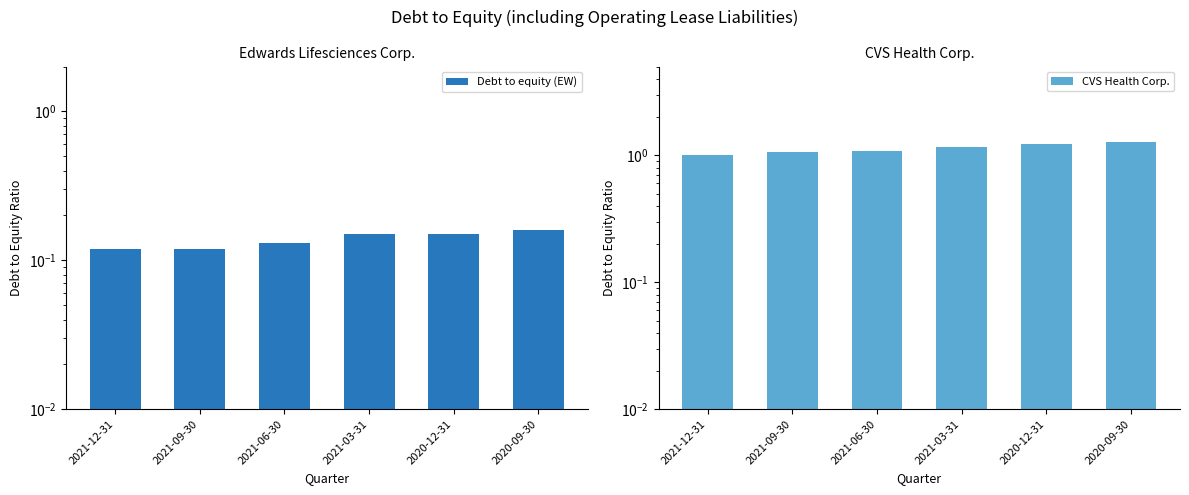

Is it true that Debt to equity (EW) equals 0.1 at 2020-12-31?

True